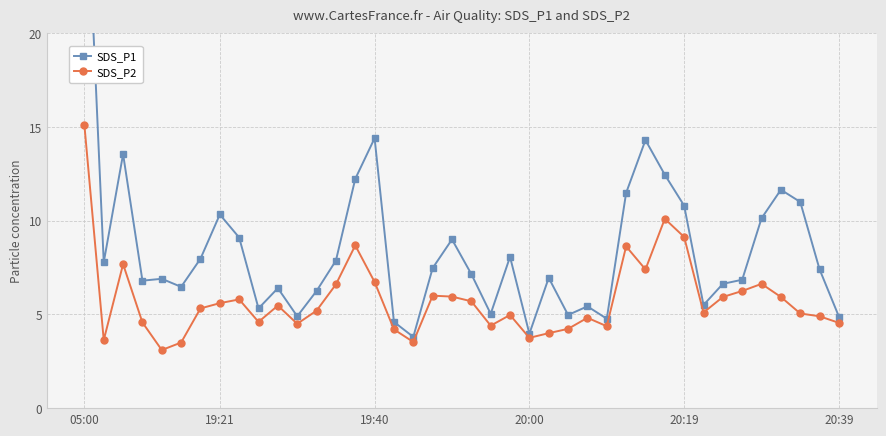

Which category has the highest value in the SDS_P1 series?

05:00